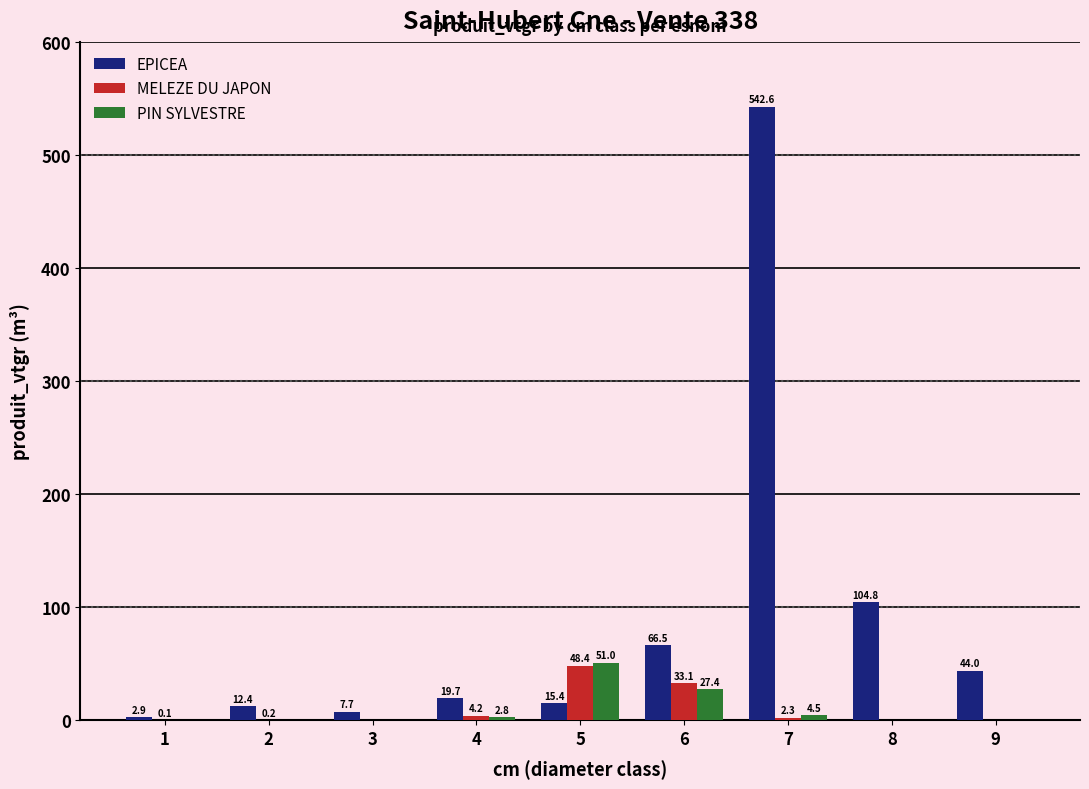

Reading right to left, what are all the values shown in this chart?

EPICEA: 9=44.0	8=104.8	7=542.6	6=66.5	5=15.4	4=19.7	3=7.7	2=12.4	1=2.9
MELEZE DU JAPON: 9=0.0	8=0.0	7=2.3	6=33.1	5=48.4	4=4.2	3=0.0	2=0.2	1=0.1
PIN SYLVESTRE: 9=0.0	8=0.0	7=4.5	6=27.4	5=51.0	4=2.8	3=0.0	2=0.0	1=0.0